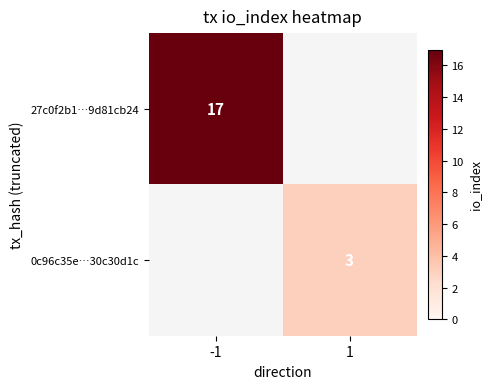

What is the maximum value shown in the chart?

17.0